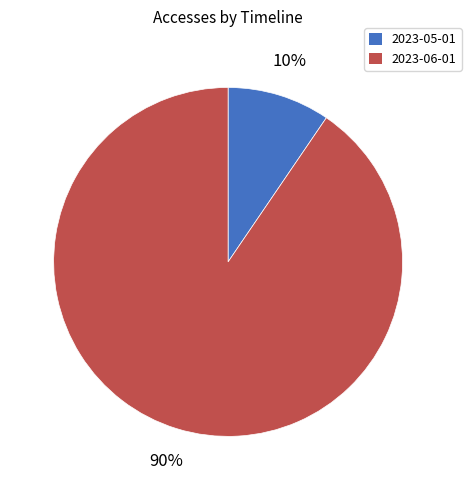

Is the sum of 2023-06-01 and 2023-05-01 greater than half?

Yes